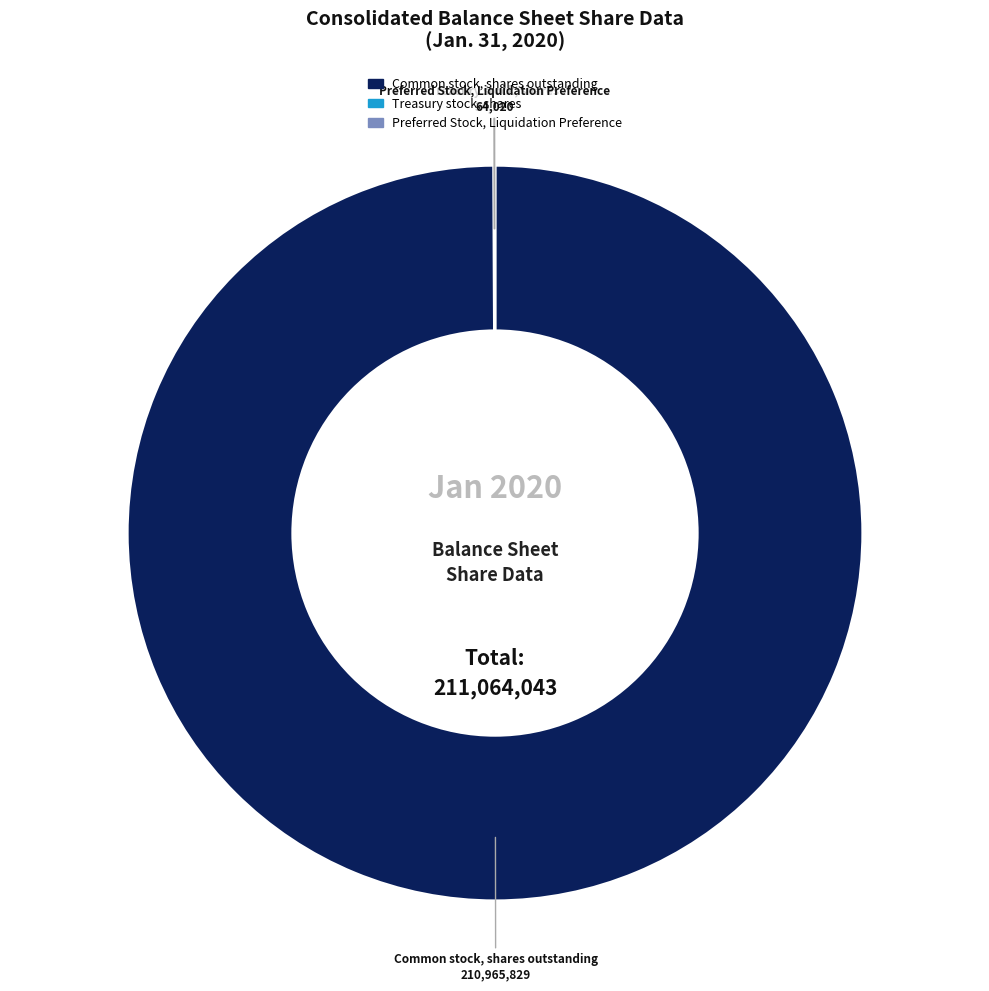

Which slice represents more than half of the pie?

Common stock, shares outstanding